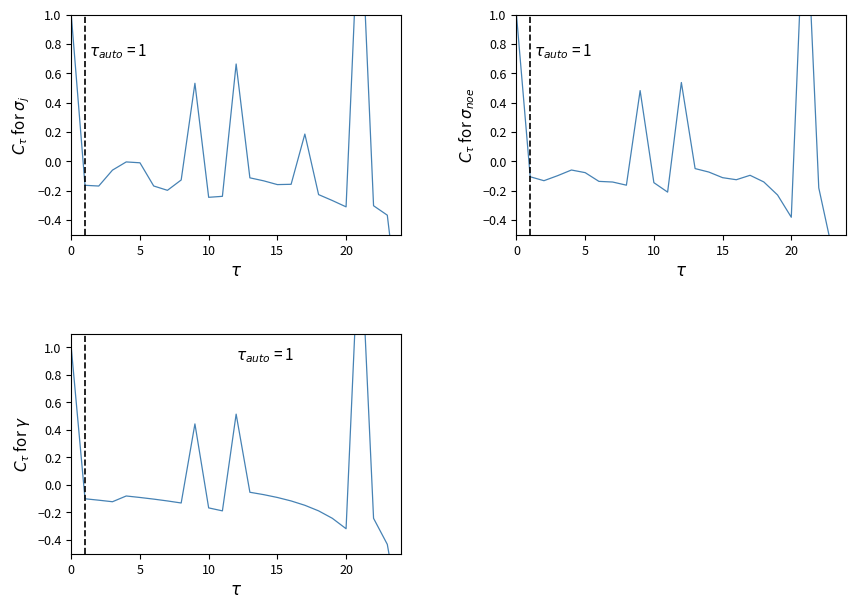

The value of Work flag at 9 is 0.3. True or false?

False